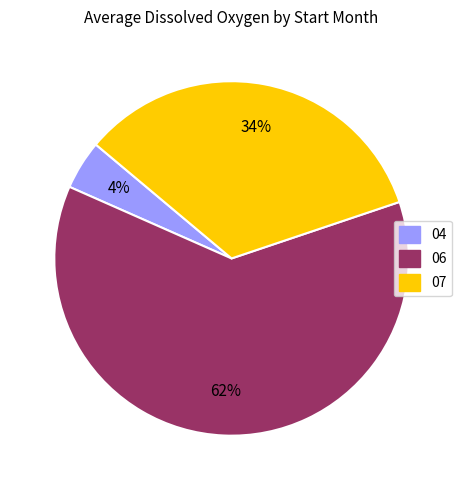

To the nearest percent, what is the average slice percentage?

33%